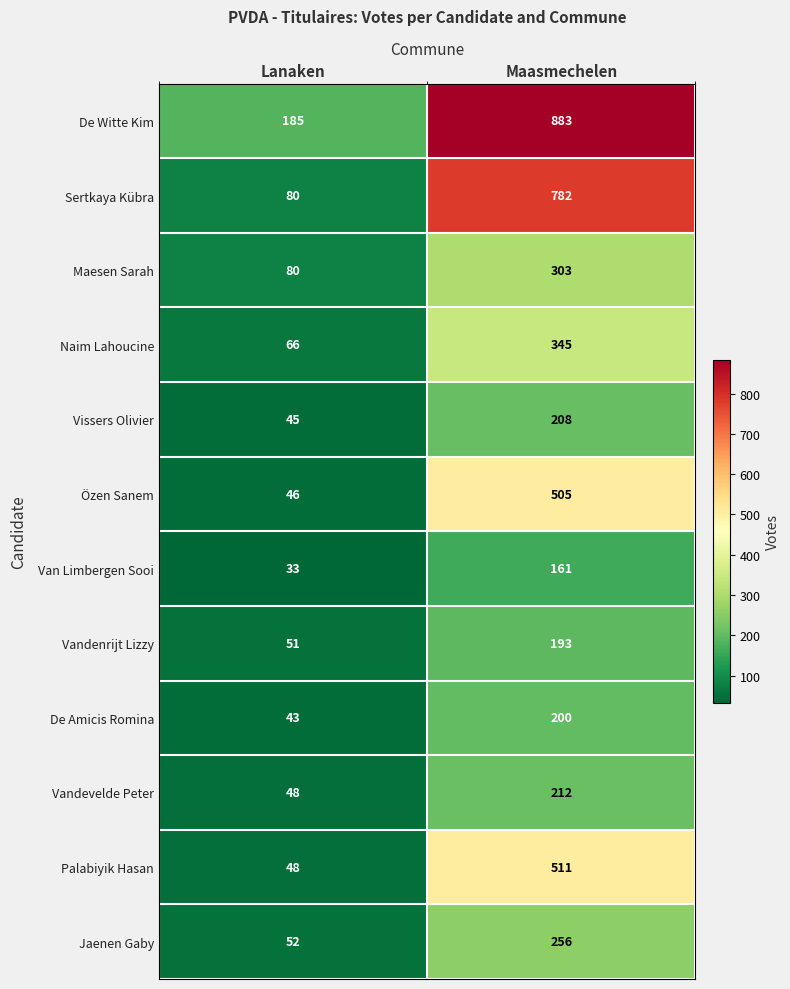

At which category does the chart reach its peak across all series?

Maasmechelen